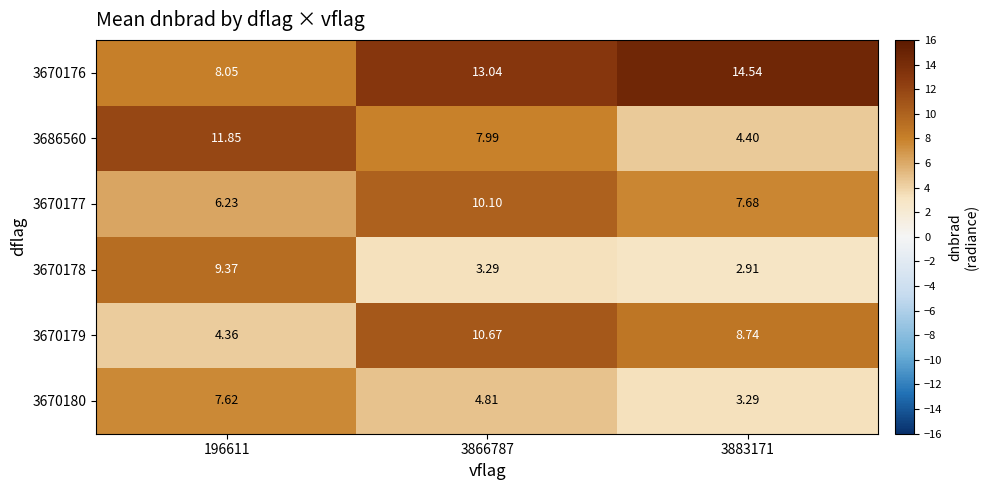

Rank the series at 3866787 from lowest to highest value.

3670178, 3670180, 3686560, 3670177, 3670179, 3670176